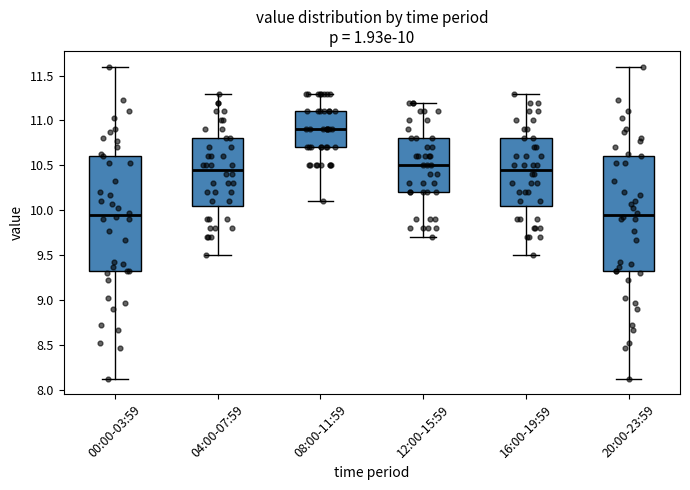

Which box's median line is the highest?

08:00-11:59